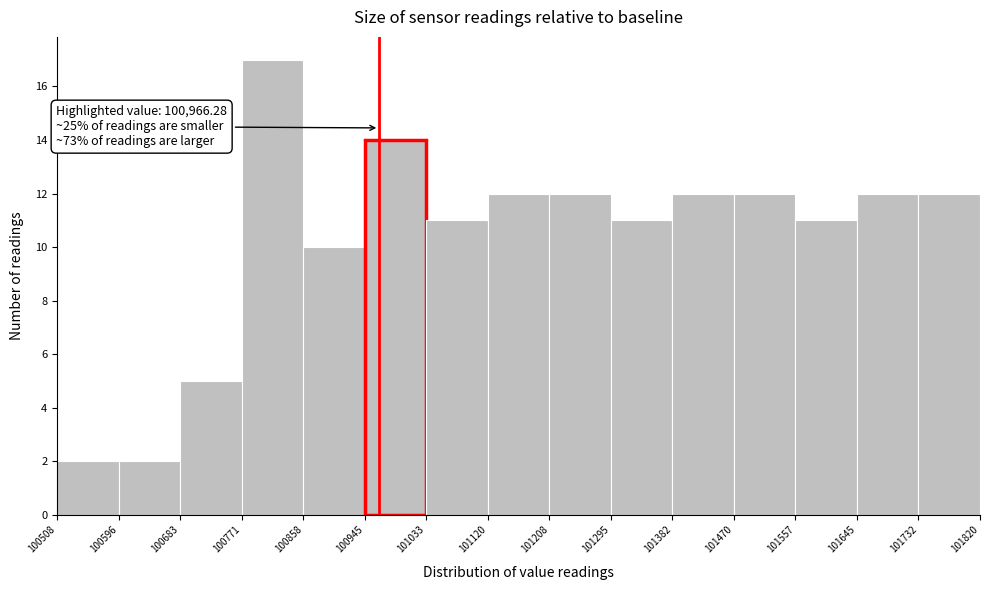

Over which range of the x-axis is the bar tallest?

100771 to 100858